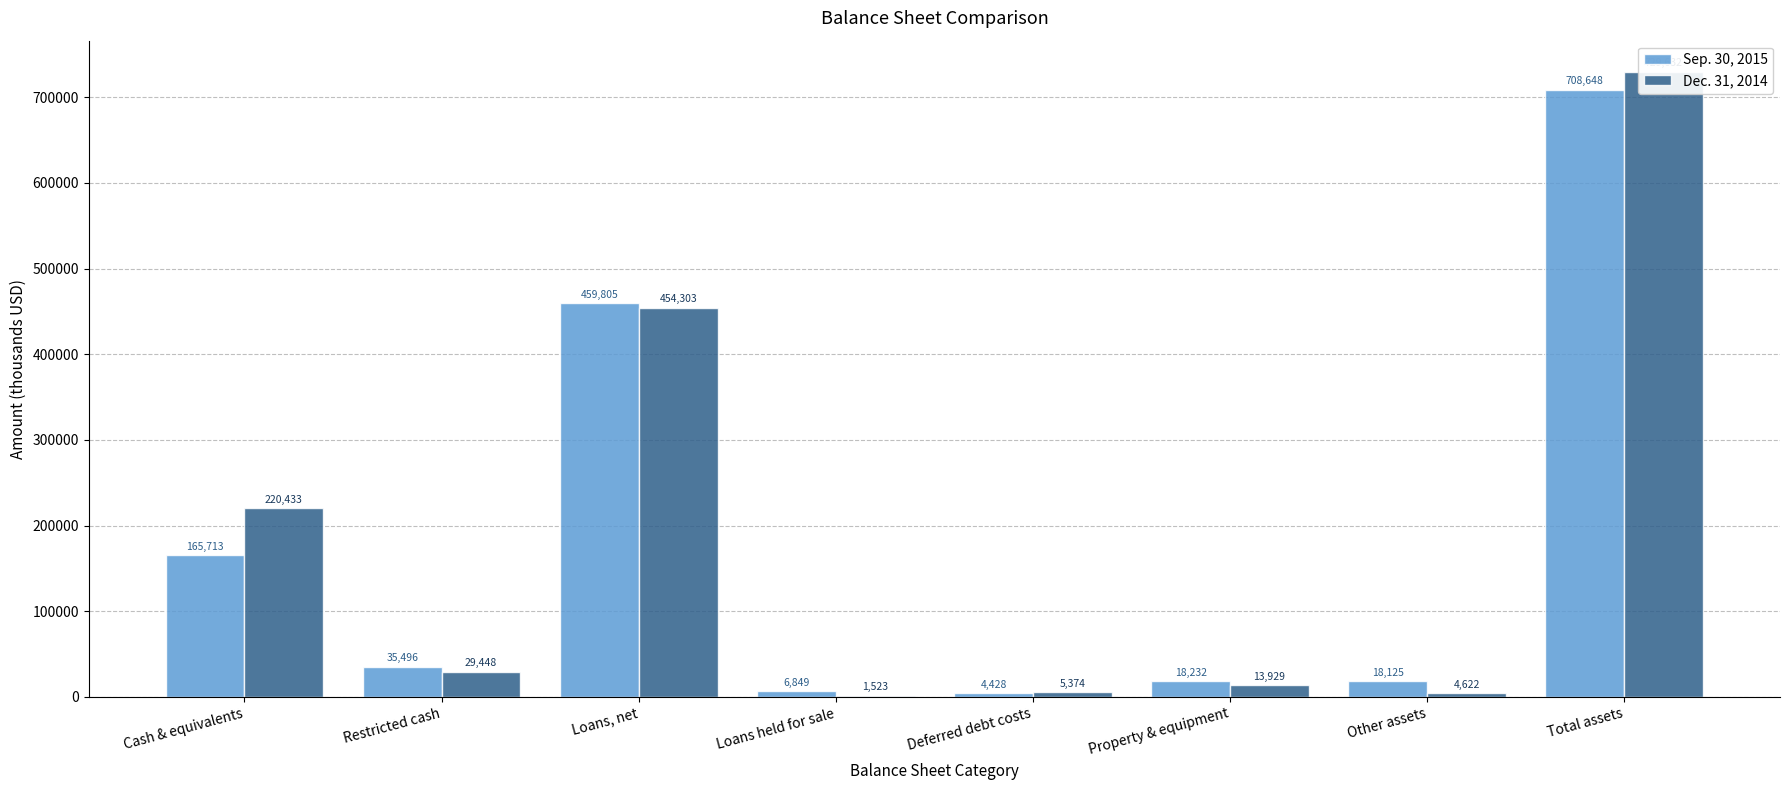

How many bars are there in each group?

2